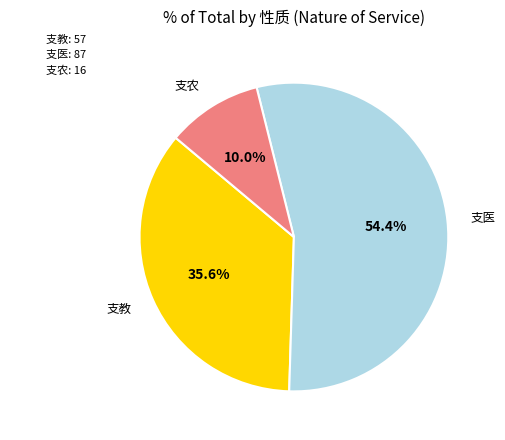

Count the number of slices in the pie.

3